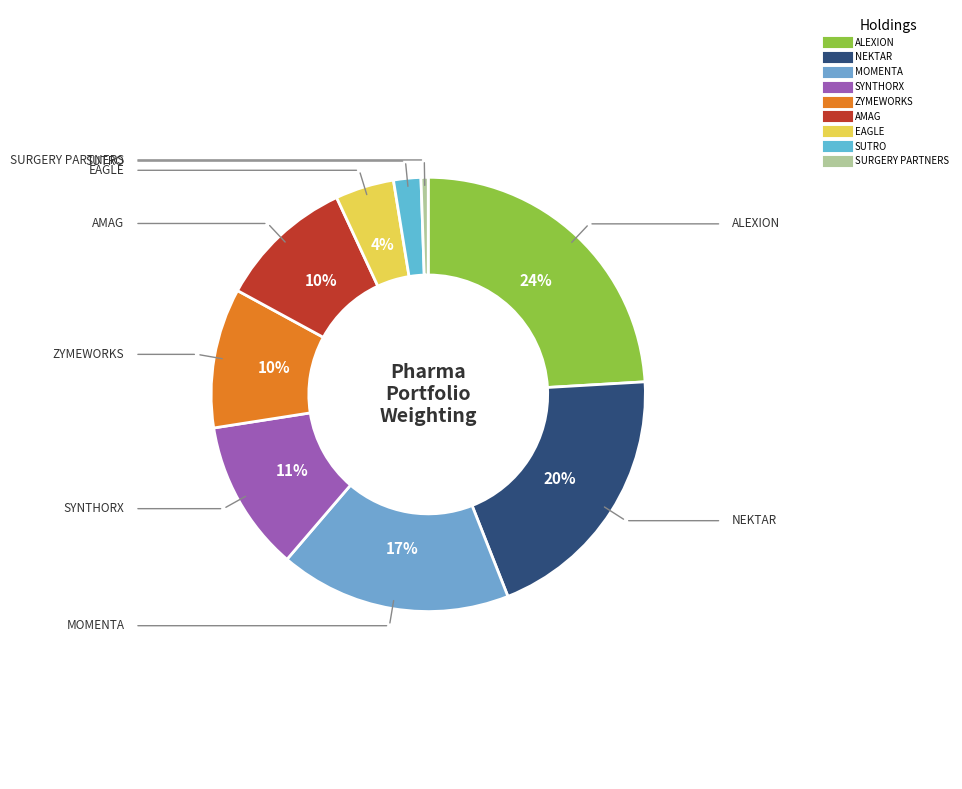

How many slices are in this pie chart?

9